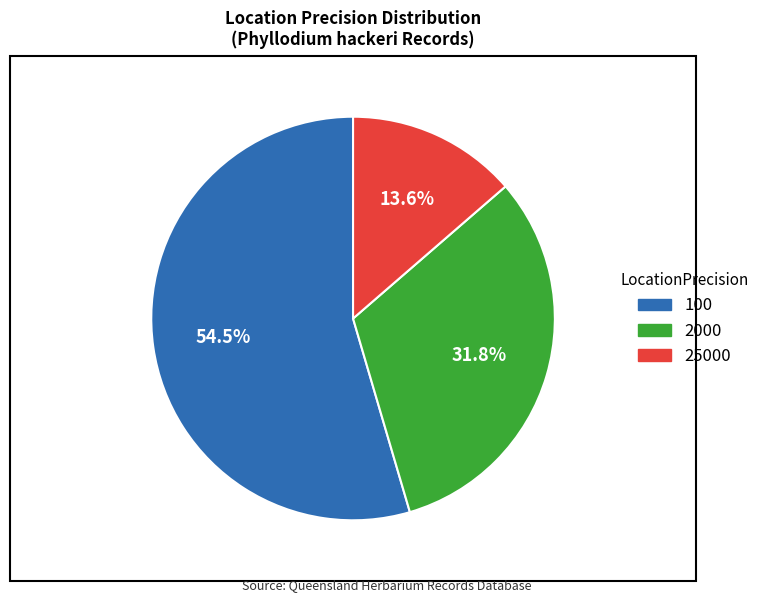

Rank the categories by value from lowest to highest.

25000, 2000, 100